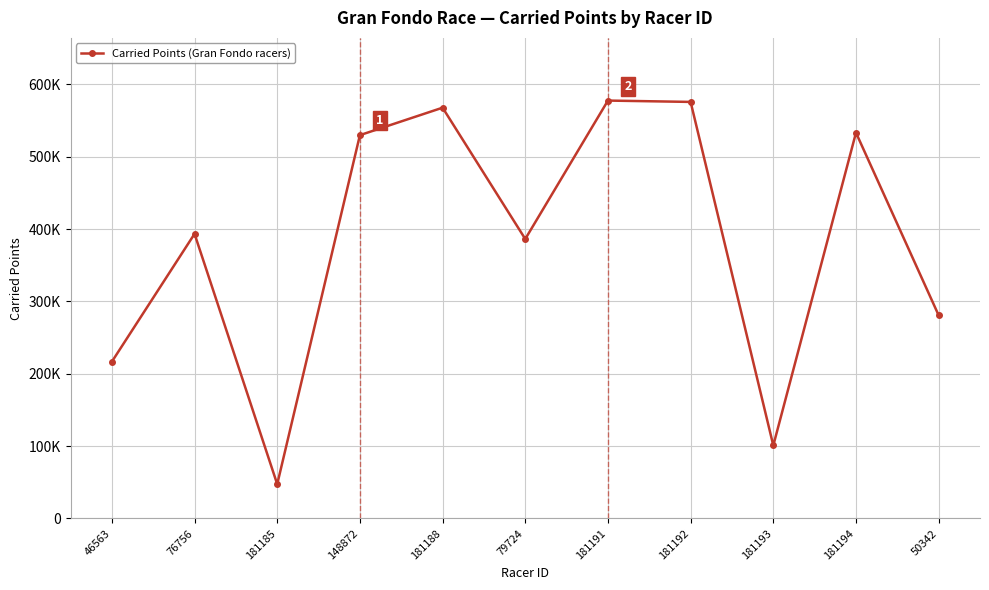

Which label corresponds to the largest value in the chart?

181191